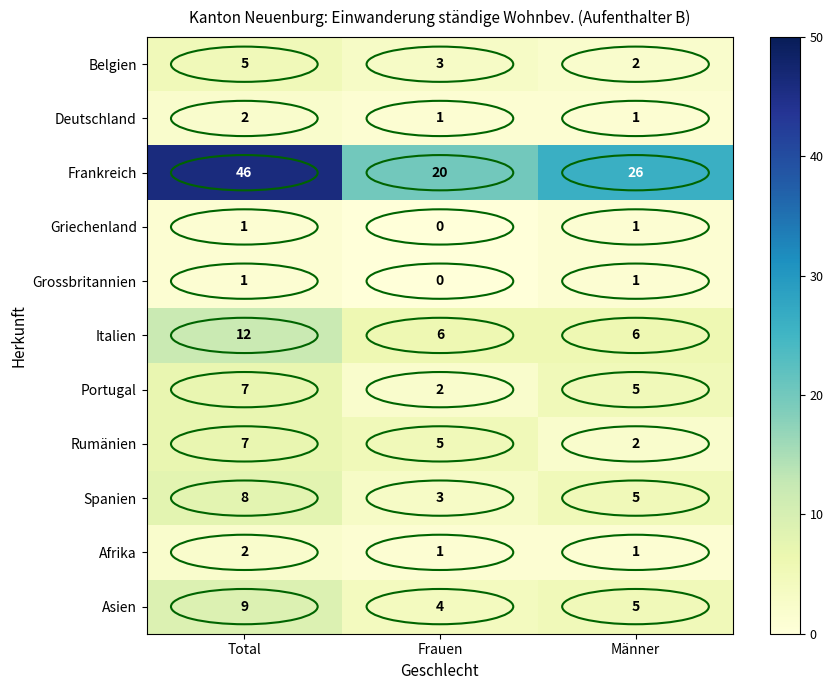

At which category is the sum across all series the highest?

Total